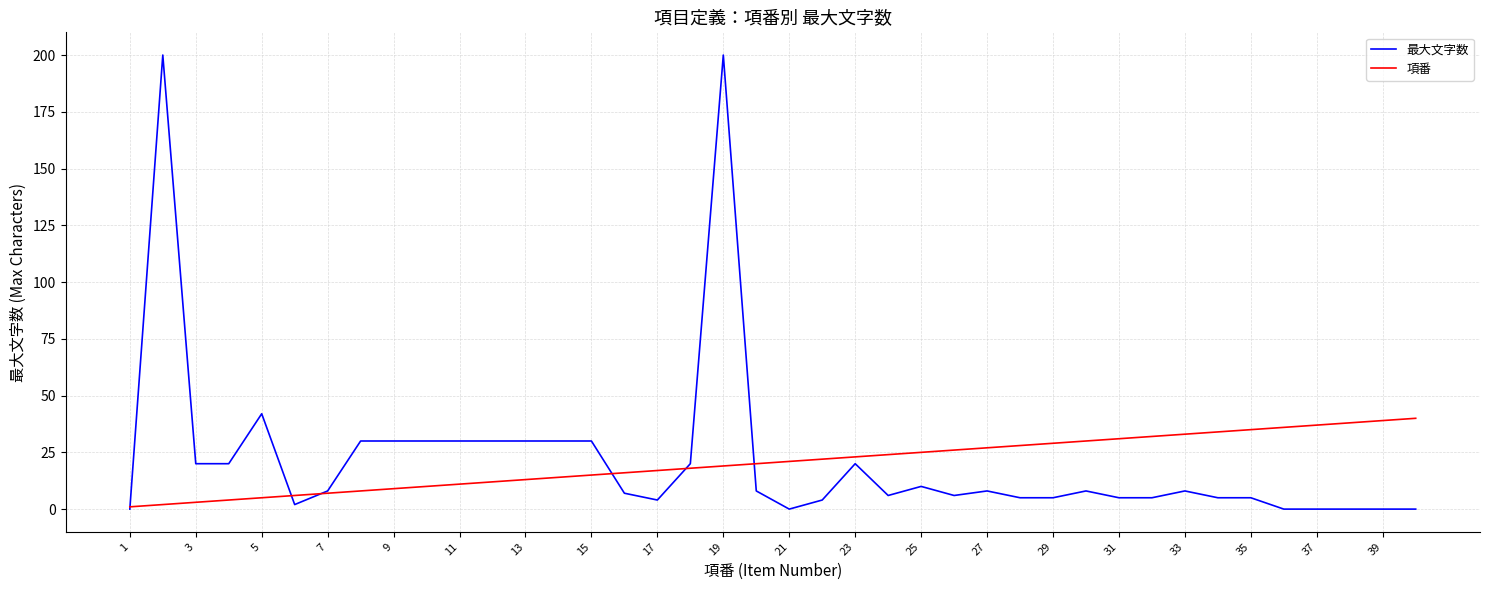

List the series in order of their peak value, lowest first.

項番, 最大文字数